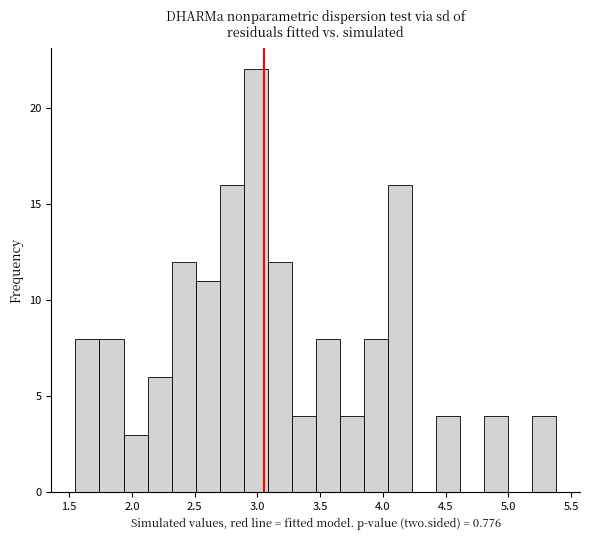

Read against the x-axis, roughly where is the centre of the tallest bar?

3.00